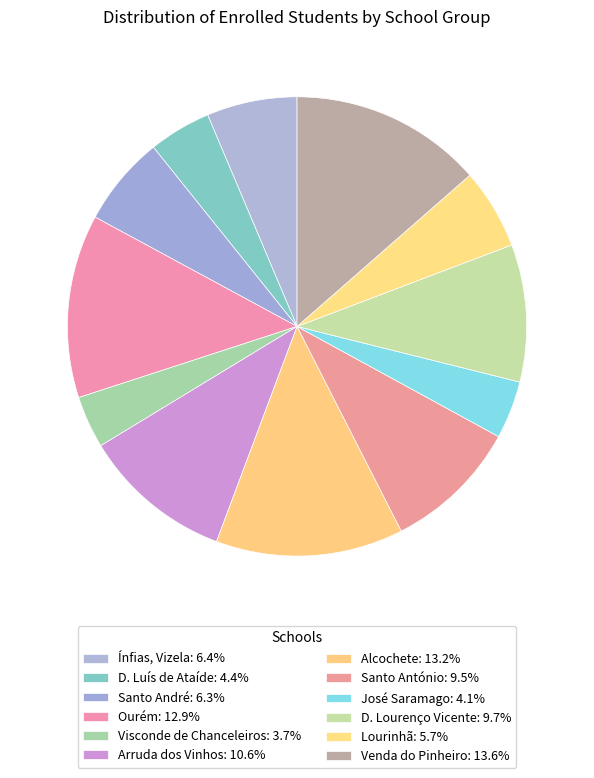

Count the number of slices in the pie.

12